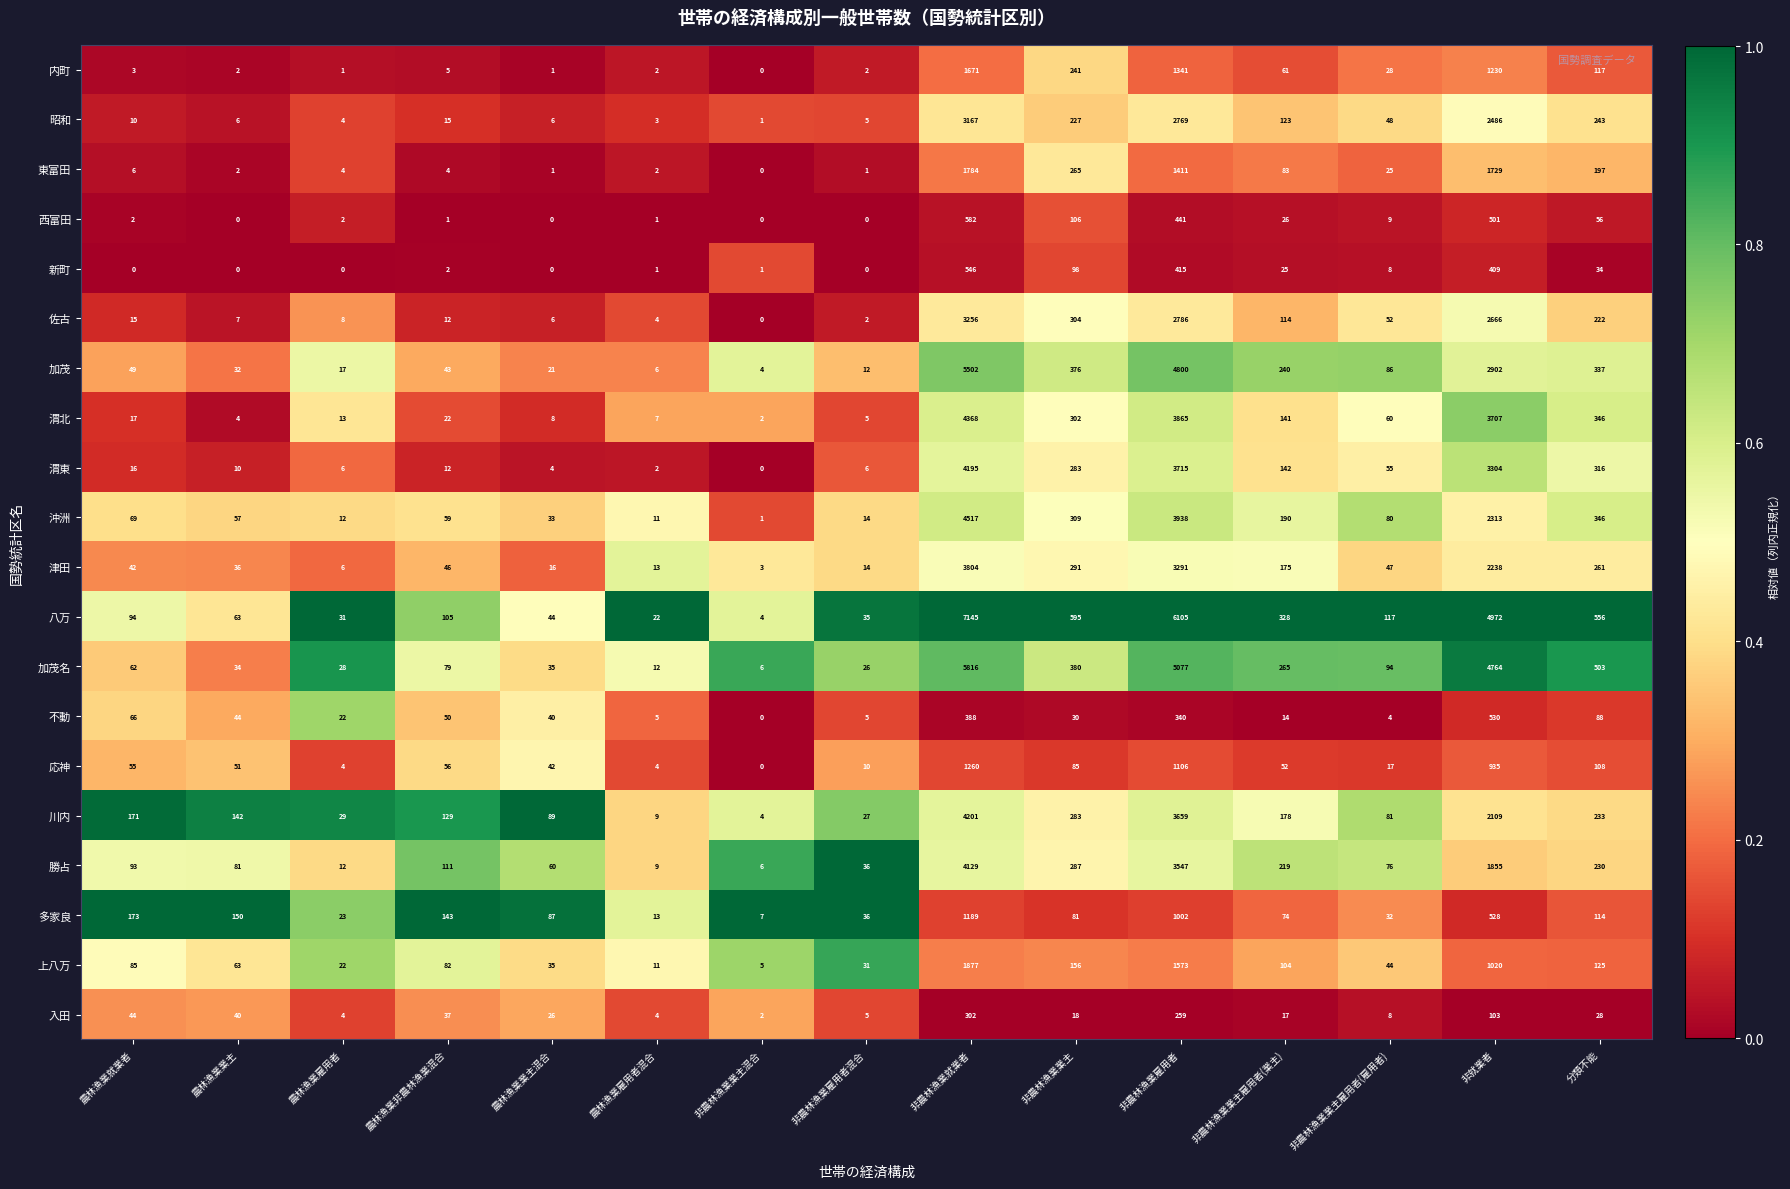

Between 農林漁業雇用者 and 農林漁業非農林漁業混合, which series saw the biggest shift?

多家良